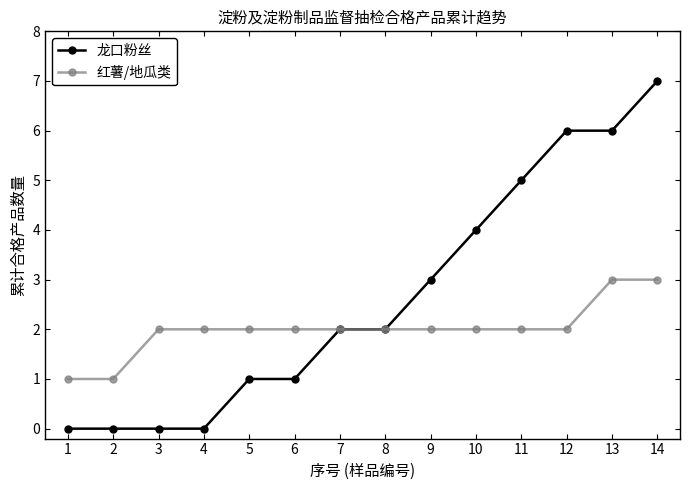

The 红薯/地瓜类 series shows 2 at 8. True or false?

True